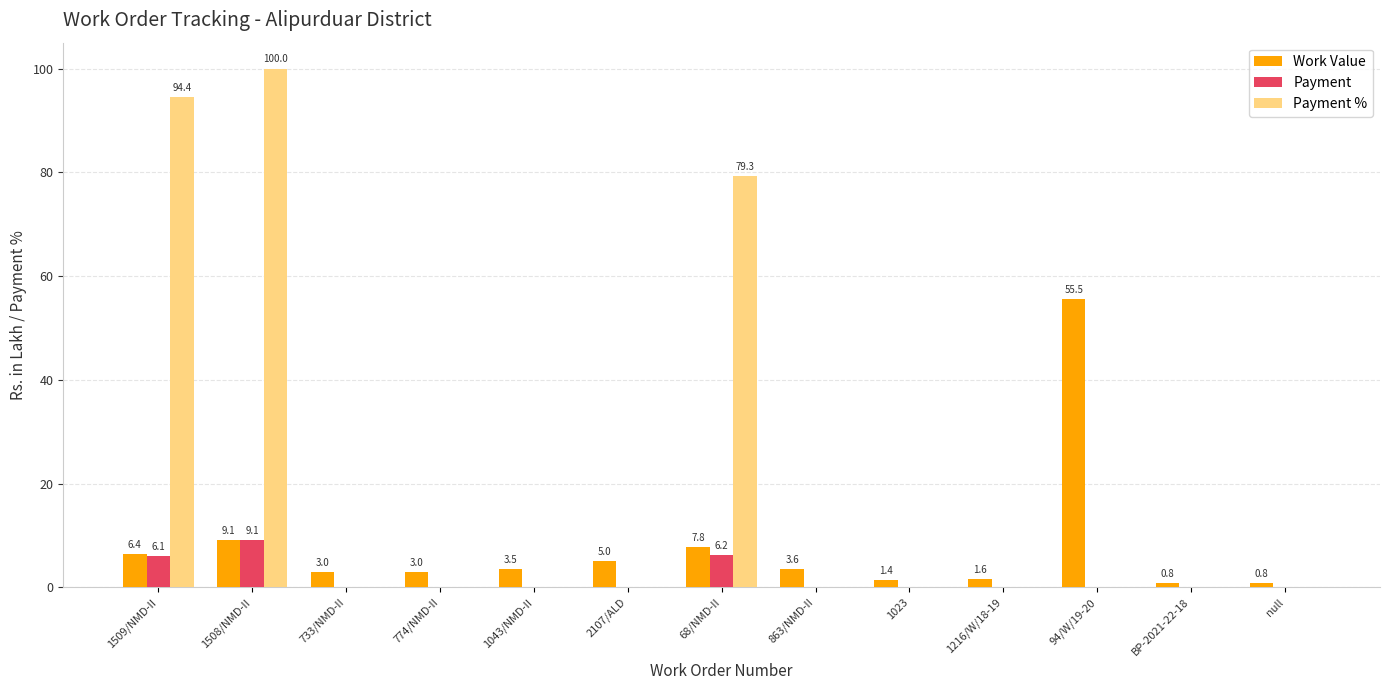

Count the number of categories in the chart.

13